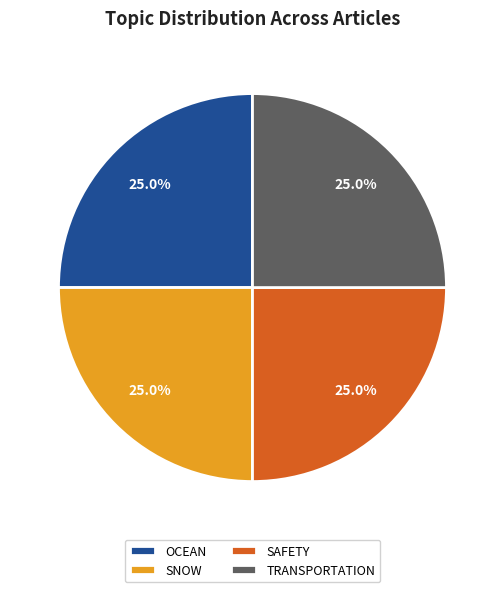

Does TRANSPORTATION account for over 50% of the chart?

No